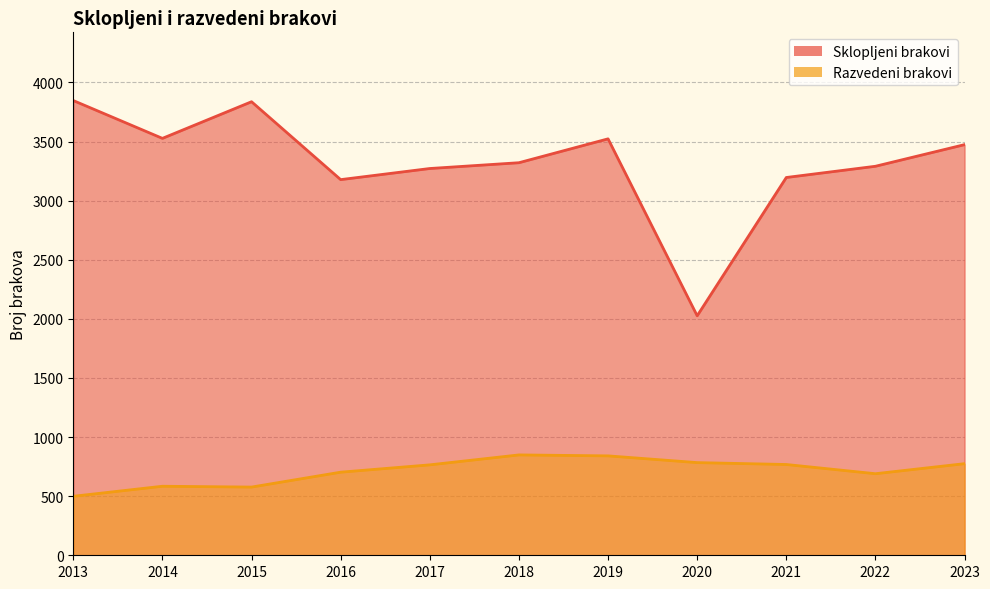

How many interior local valleys does the Razvedeni brakovi series have?

2